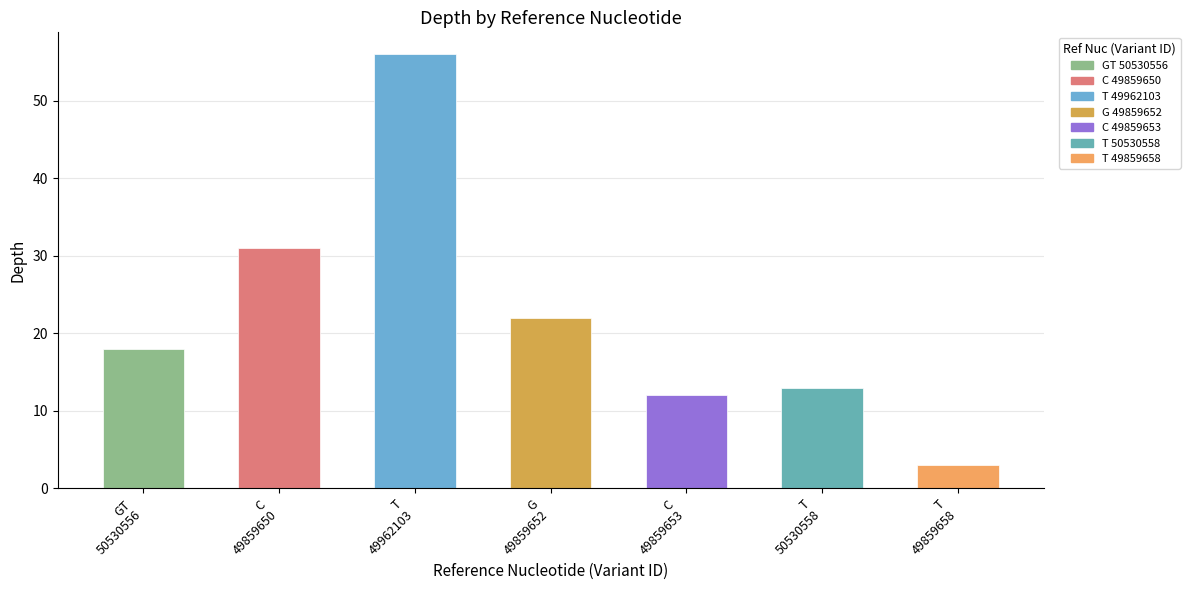

What is the average value?

22